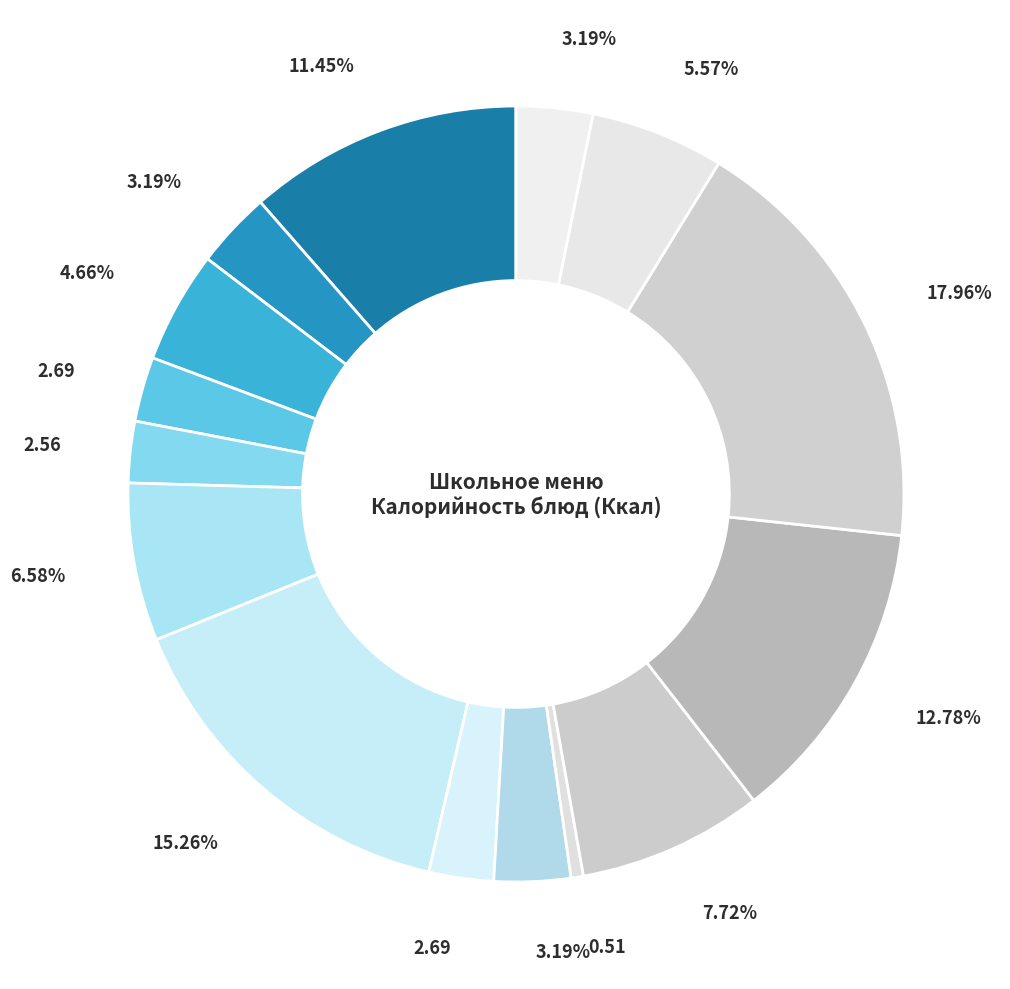

Count the number of slices in the pie.

15